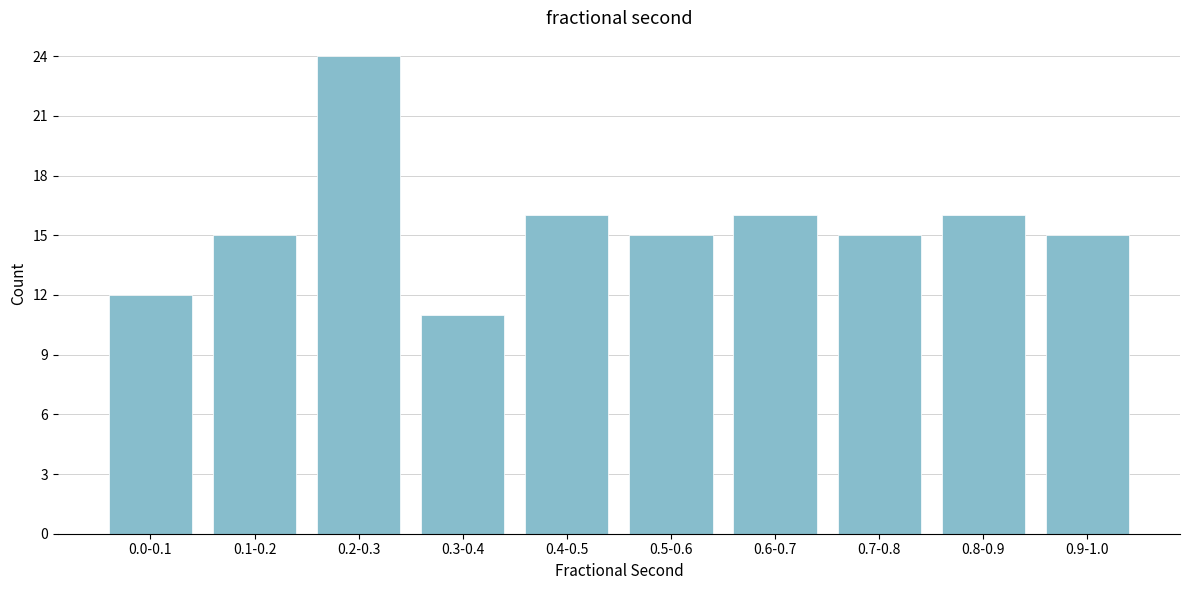

Reading left to right, transcribe all the data shown in this chart.

0.0-0.1=12	0.1-0.2=15	0.2-0.3=24	0.3-0.4=11	0.4-0.5=16	0.5-0.6=15	0.6-0.7=16	0.7-0.8=15	0.8-0.9=16	0.9-1.0=15